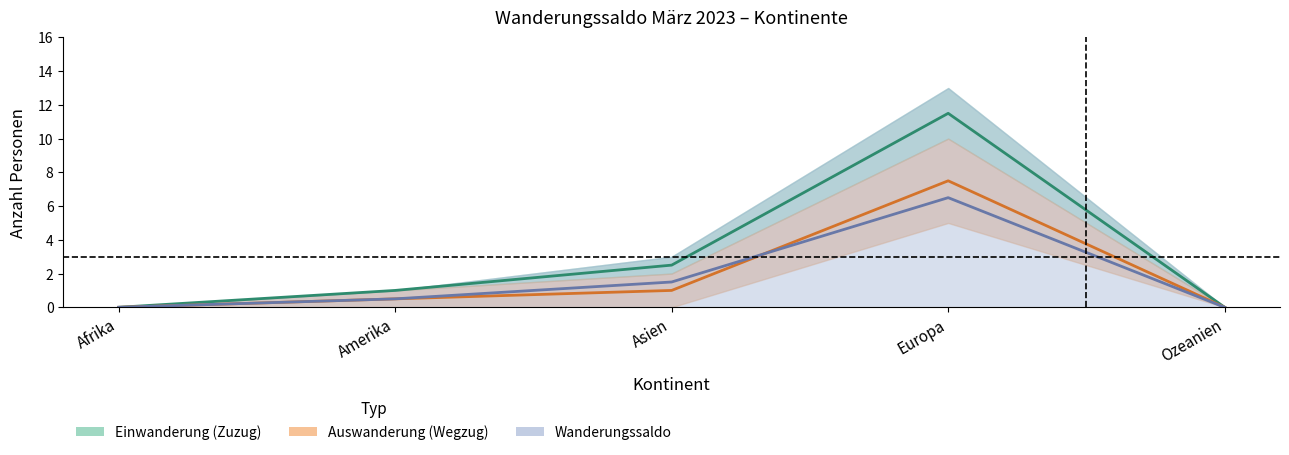

Is the value of Effektive Einwanderung at Ozeanien greater than the value of Total Einwanderung at Amerika?

No